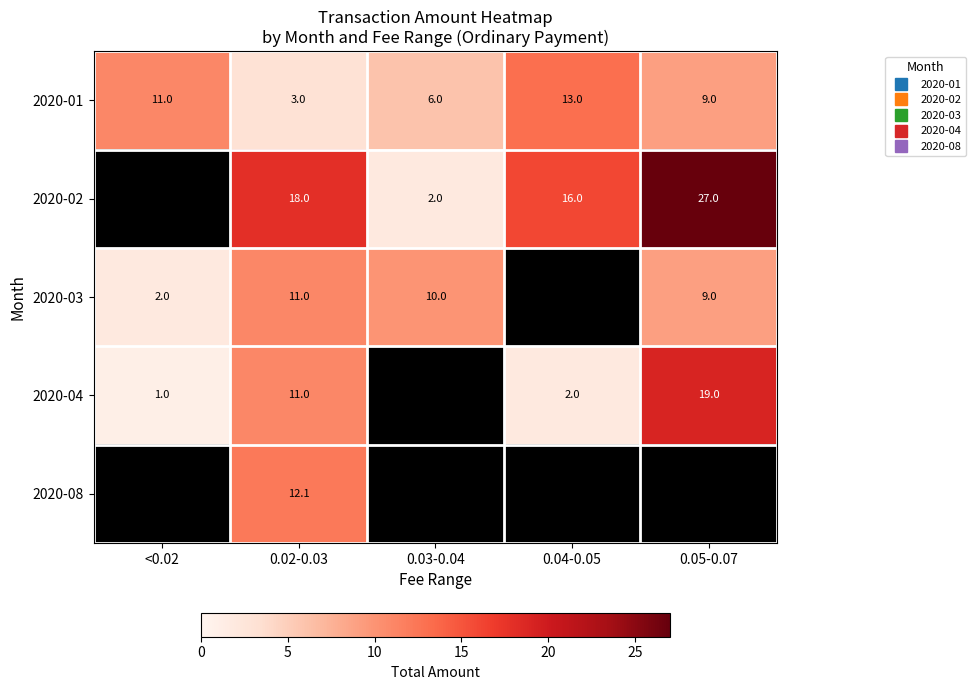

What is the sum of all 2020-01 values?

42.0